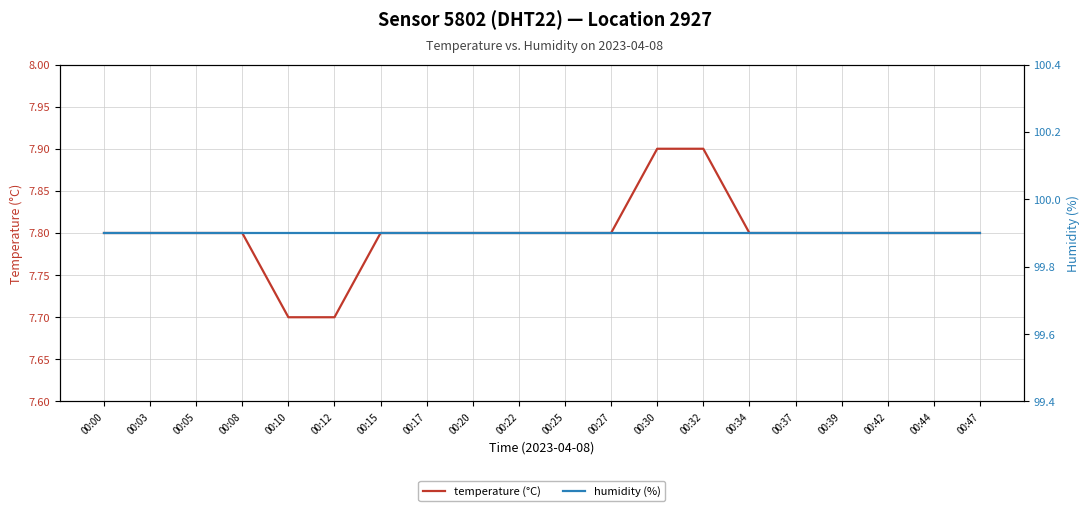

What is the maximum value for humidity (%)?

99.9